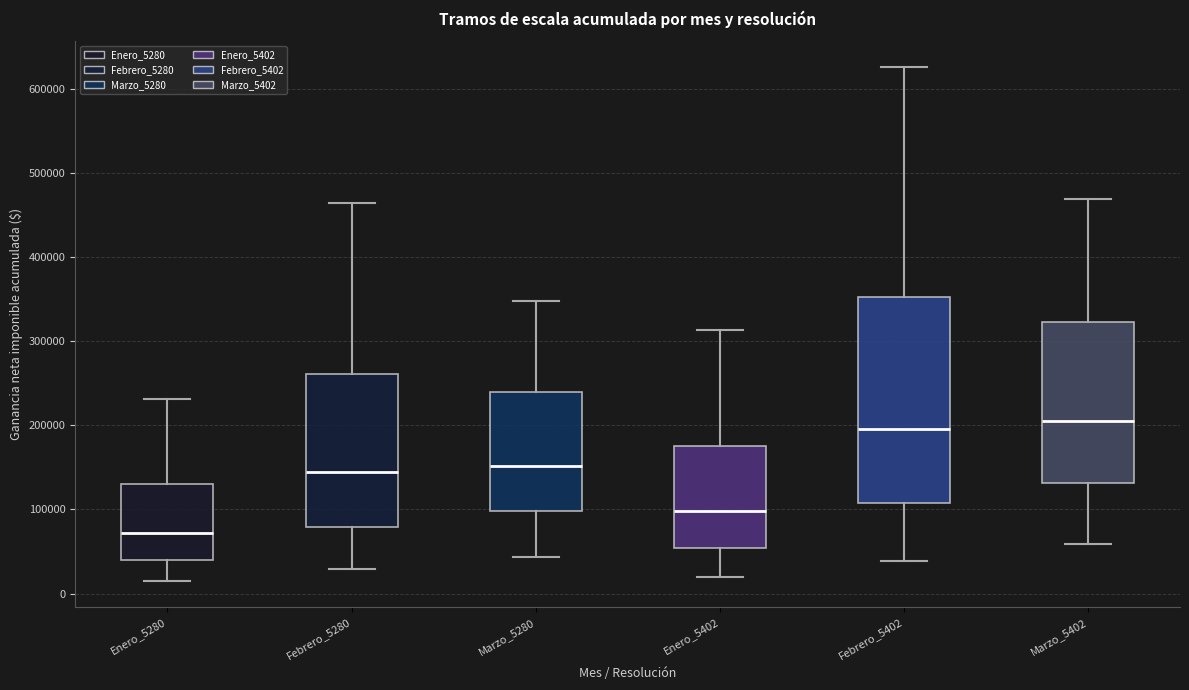

Where does the lower whisker of the box for Febrero_5402 end on the y-axis? The values are not printed on the chart, so give them approximately, as read against the axis.

40000